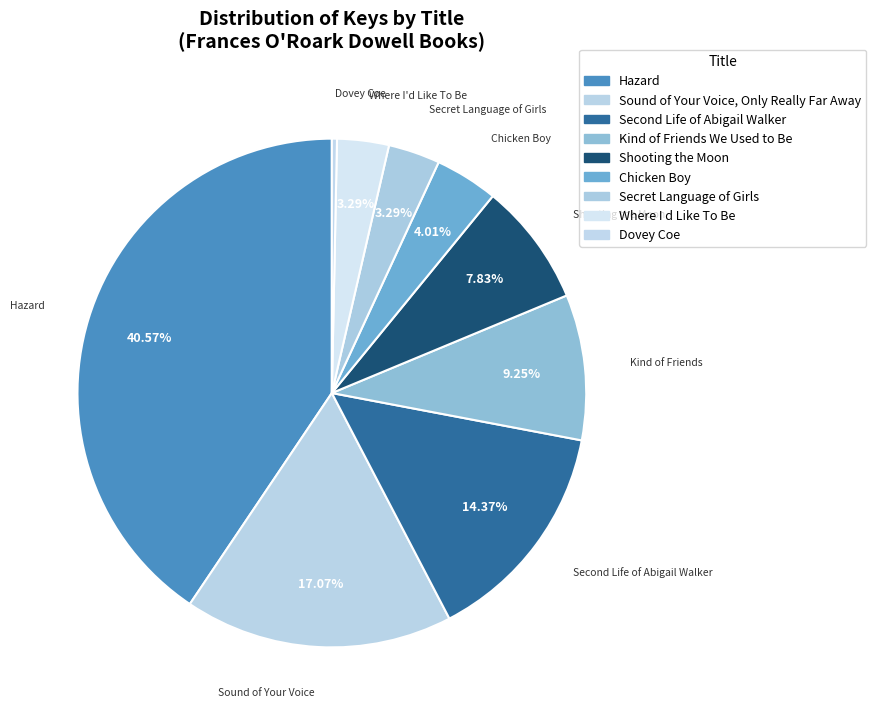

How many segments does this pie chart have?

9